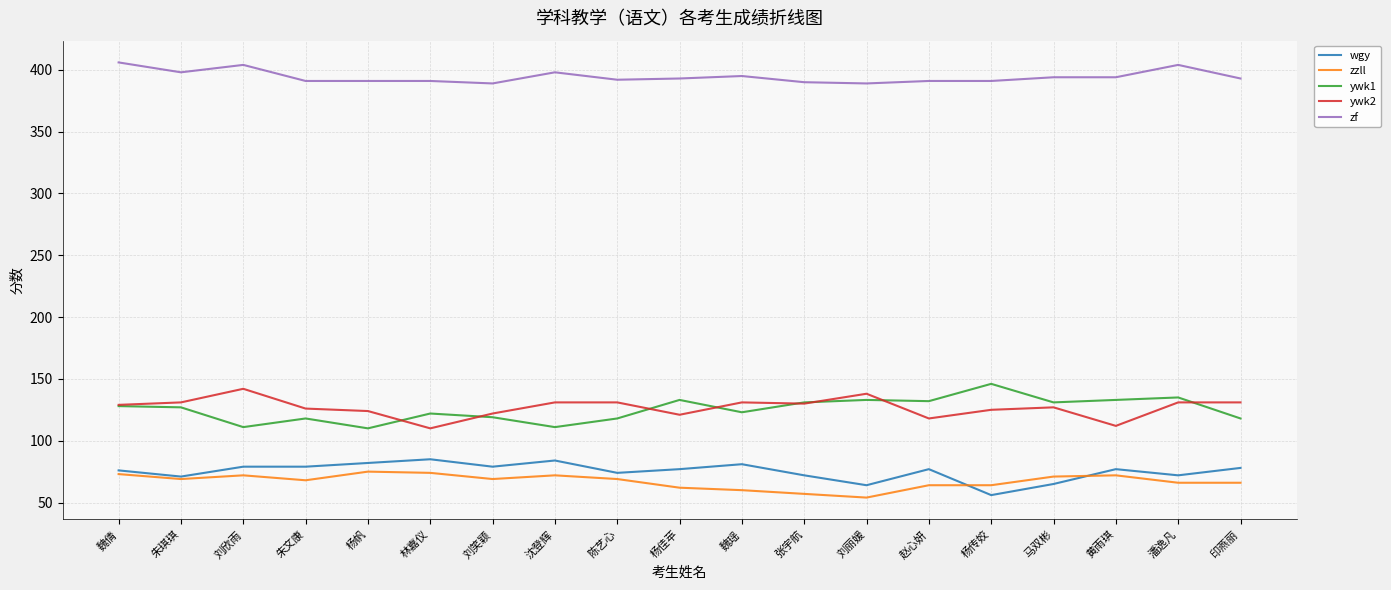

List the series in order of their peak value, highest first.

zf, ywk1, ywk2, wgy, zzll